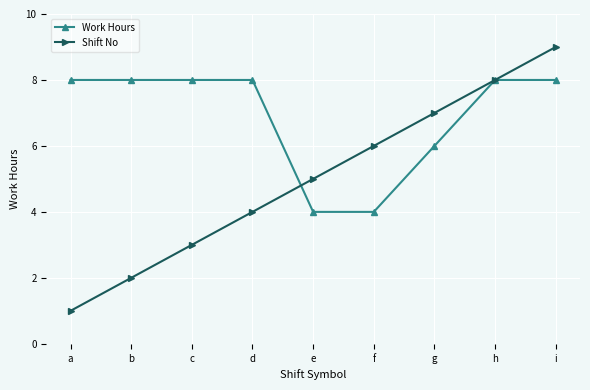

What is the difference between the maximum and minimum values in the Shift No series?

8